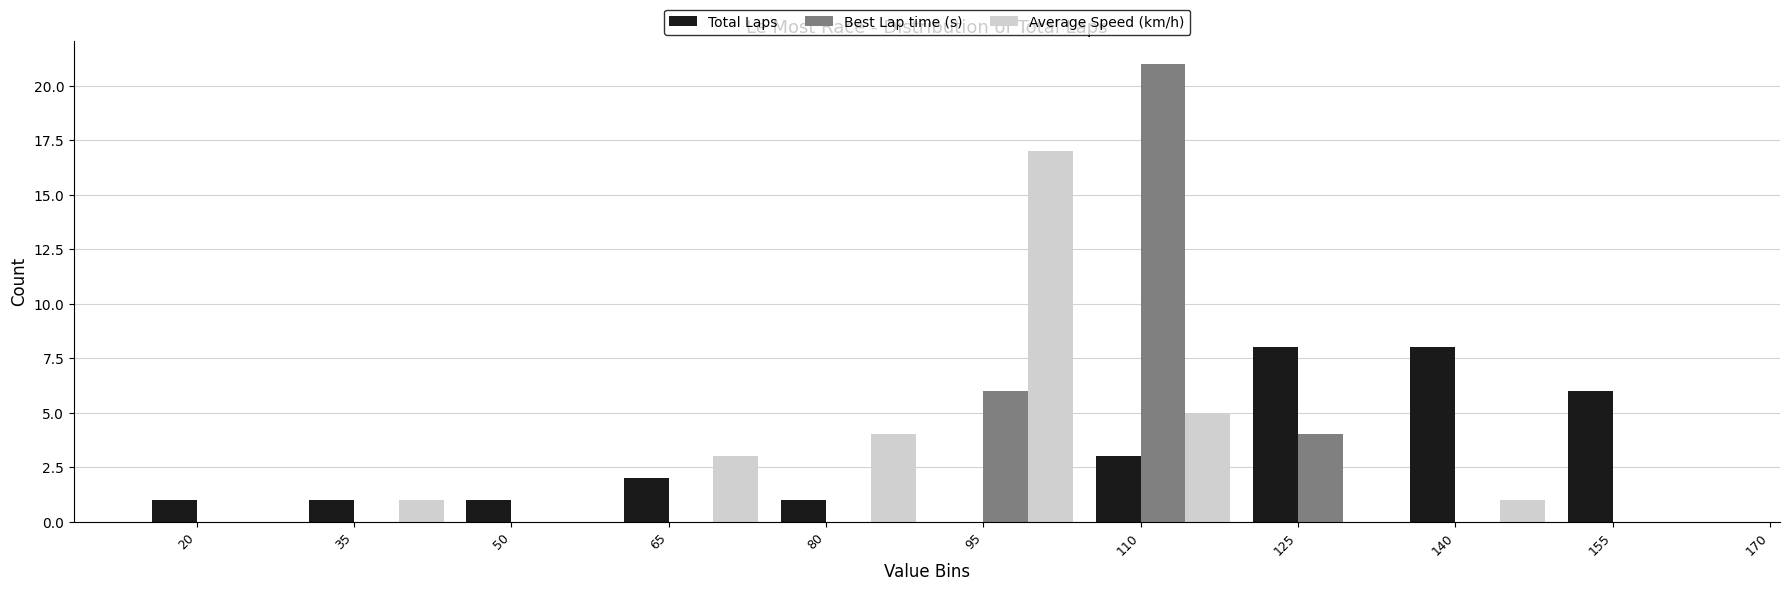

Reading right to left, what are all the values shown in this chart?

Total Laps: 155=6	140=8	125=8	110=3	95=0	80=1	65=2	50=1	35=1	20=1
Best Lap time (s): 155=0	140=0	125=4	110=21	95=6	80=0	65=0	50=0	35=0	20=0
Average Speed (km/h): 155=0	140=1	125=0	110=5	95=17	80=4	65=3	50=0	35=1	20=0